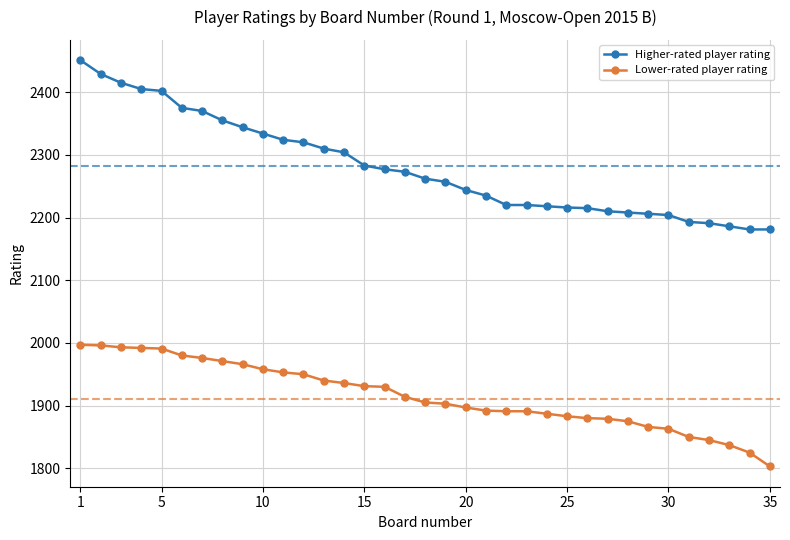

Which series has the largest range (max minus min)?

Higher-rated player rating